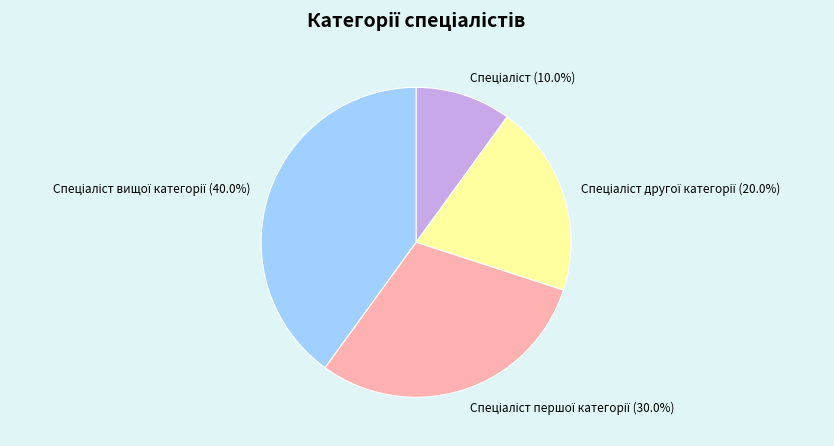

What is the smallest slice in the pie chart?

Спеціаліст